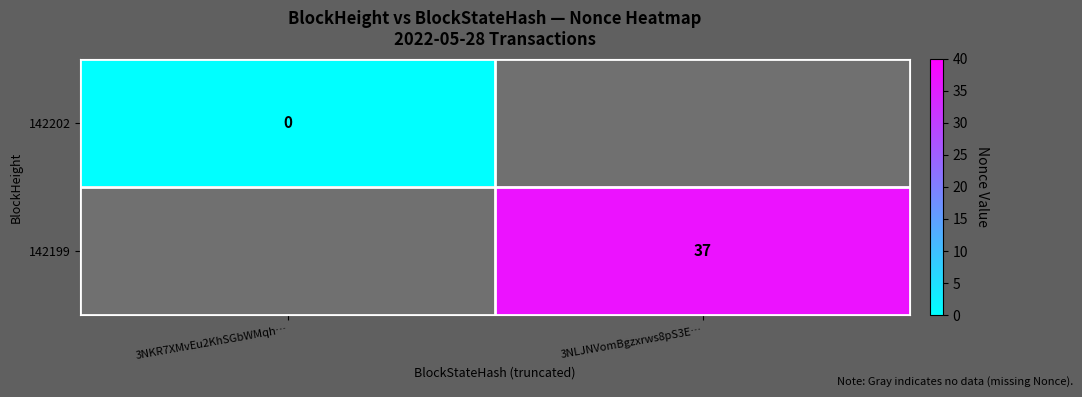

Is the value of 142202 at 3NKR7XMvEu2KhSGbWMqh… greater than the value of 142199 at 3NLJNVomBgzxrws8pS3E…?

No